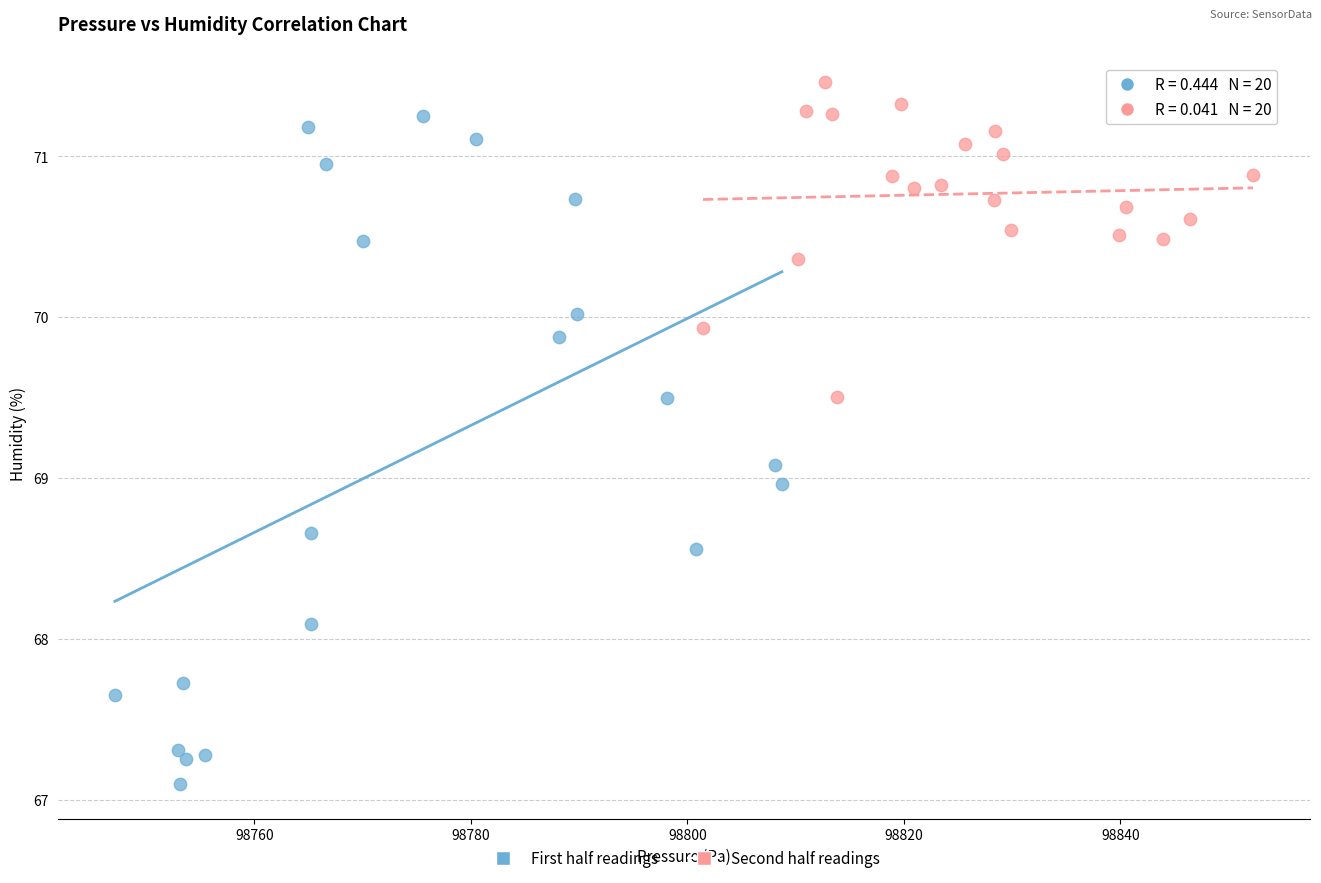

Which series has the largest Y range (max minus min)?

First half readings